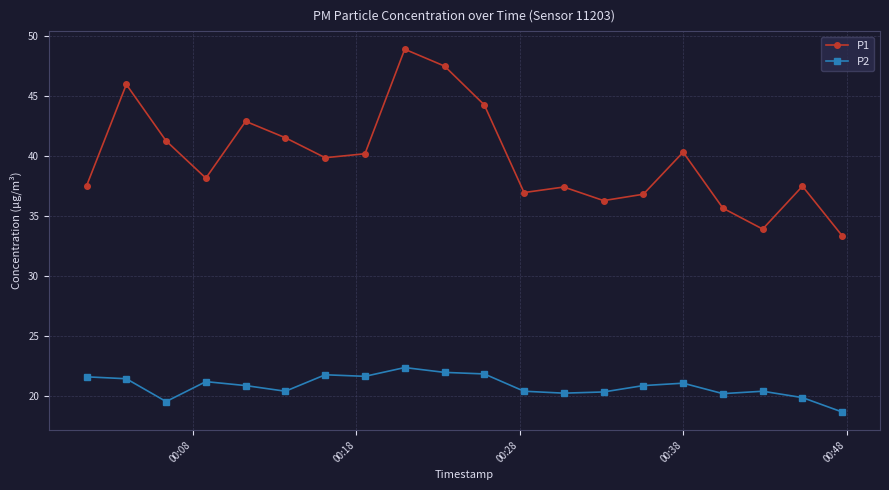

What are all the series names shown in the legend?

P1, P2